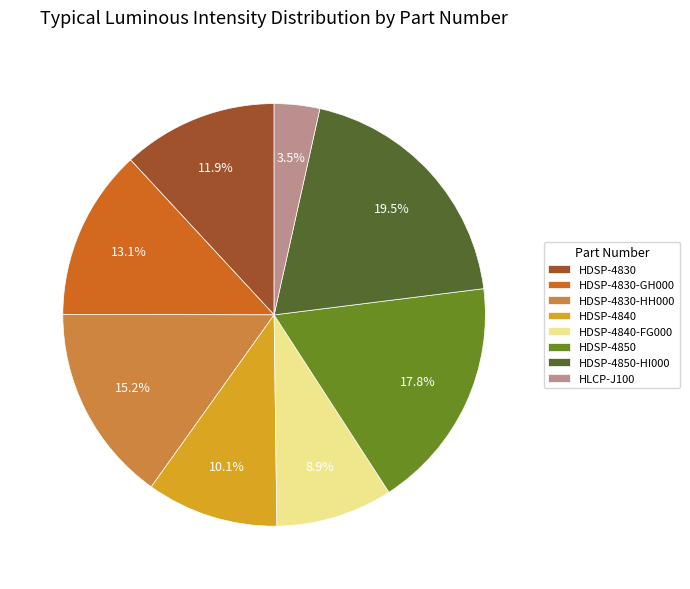

What percentage is the HDSP-4830 slice, to the nearest percent?

12%